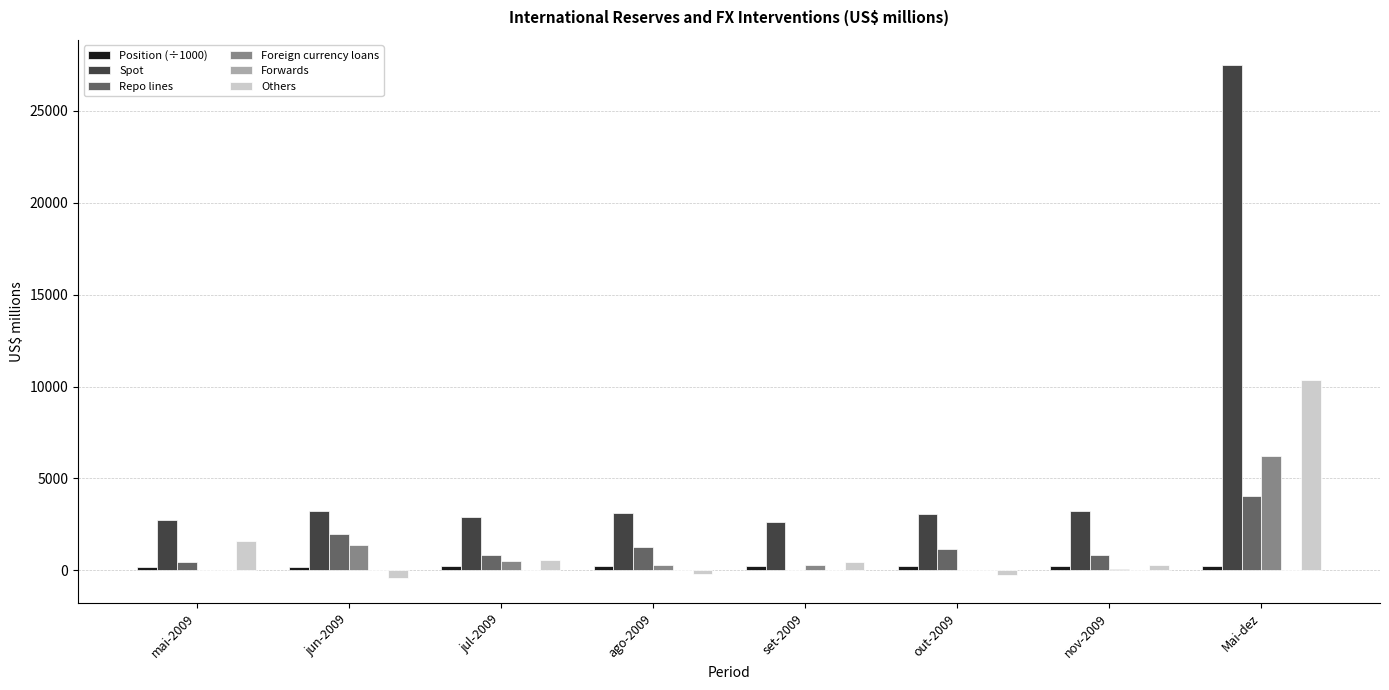

What is the sum of all Repo lines values?

10497.0